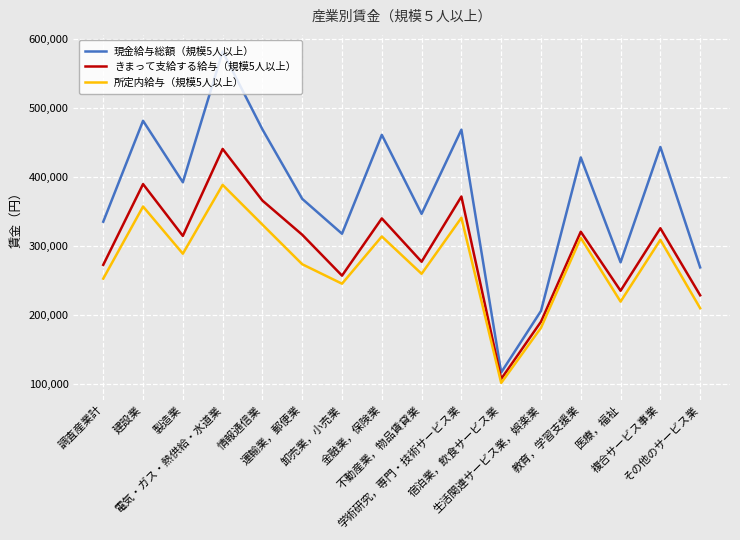

How many values in the 現金給与総額（規模5人以上） series are below 392268?

8